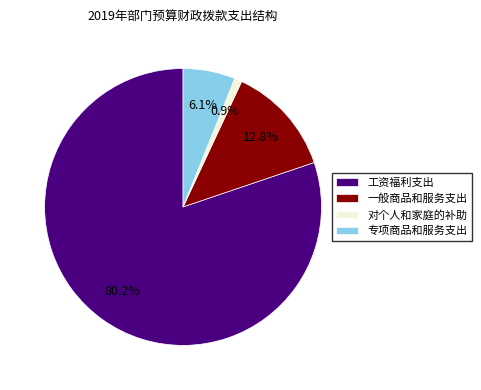

To the nearest percent, what percentage of the pie is 对个人和家庭的补助?

1%